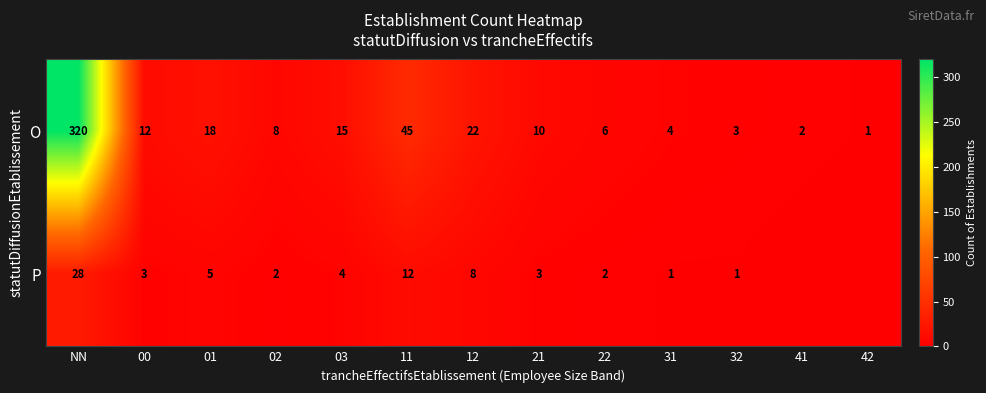

How many series are shown in this chart?

2